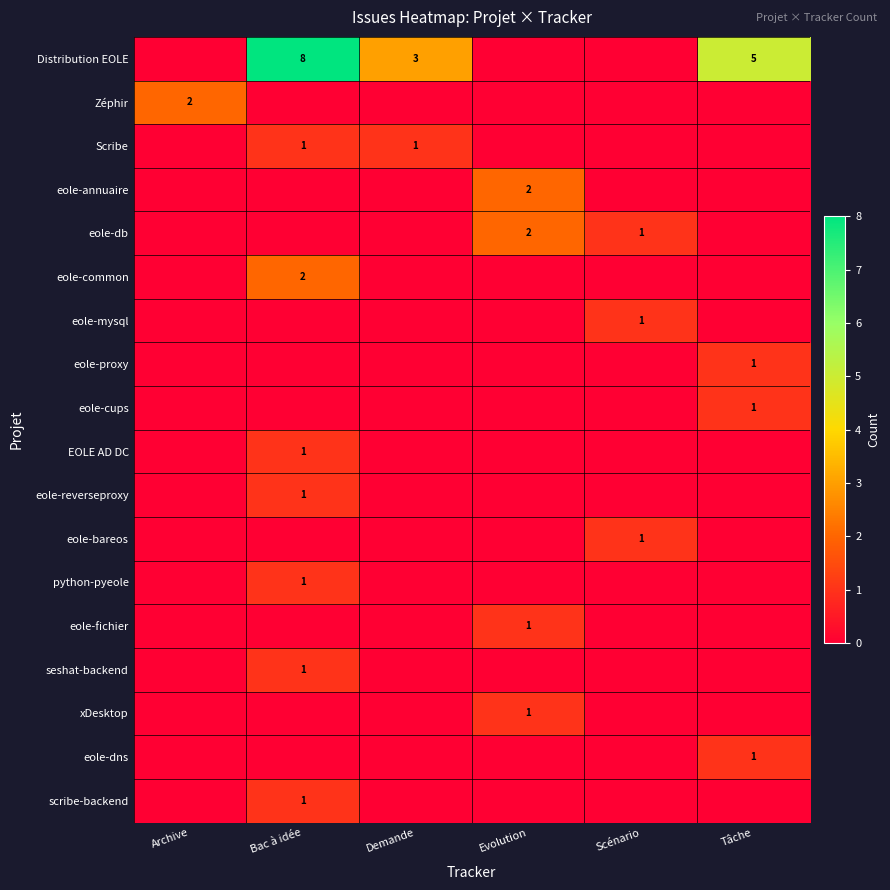

The value of scribe-backend at Bac à idée is 1. True or false?

True